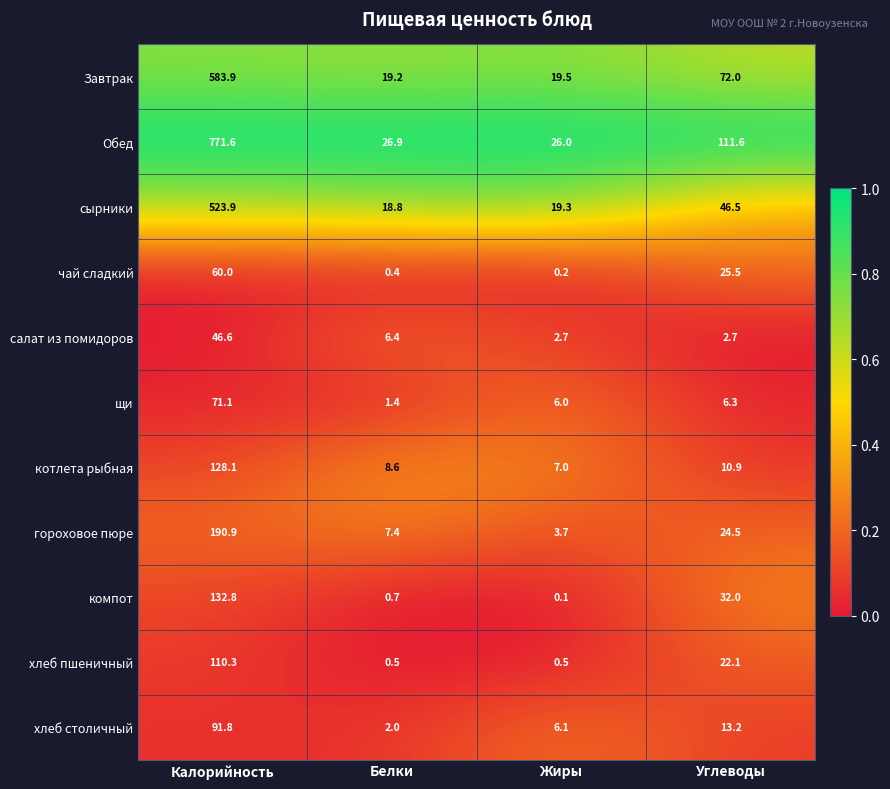

What is the spread (max minus min) of values at Белки?

26.5